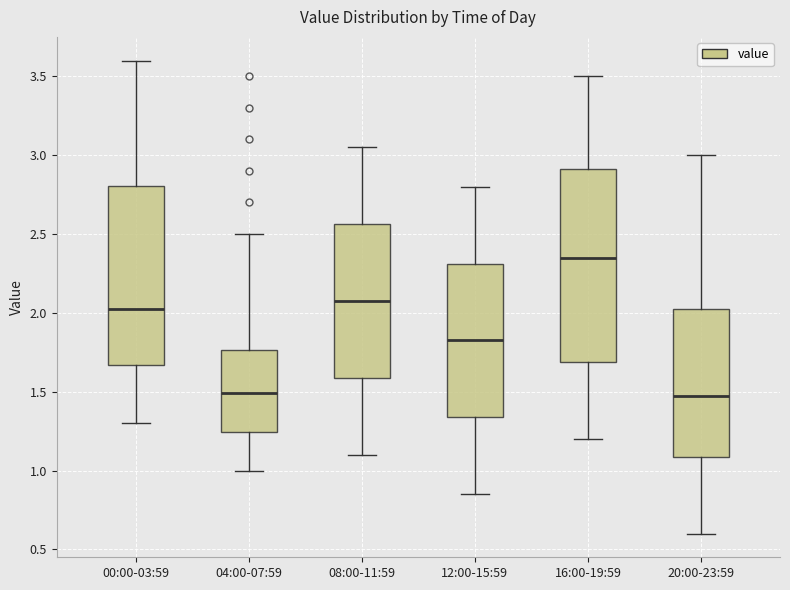

Where is the upper edge of the box for 16:00-19:59 on the y-axis? The values are not printed on the chart, so give them approximately, as read against the axis.

2.90